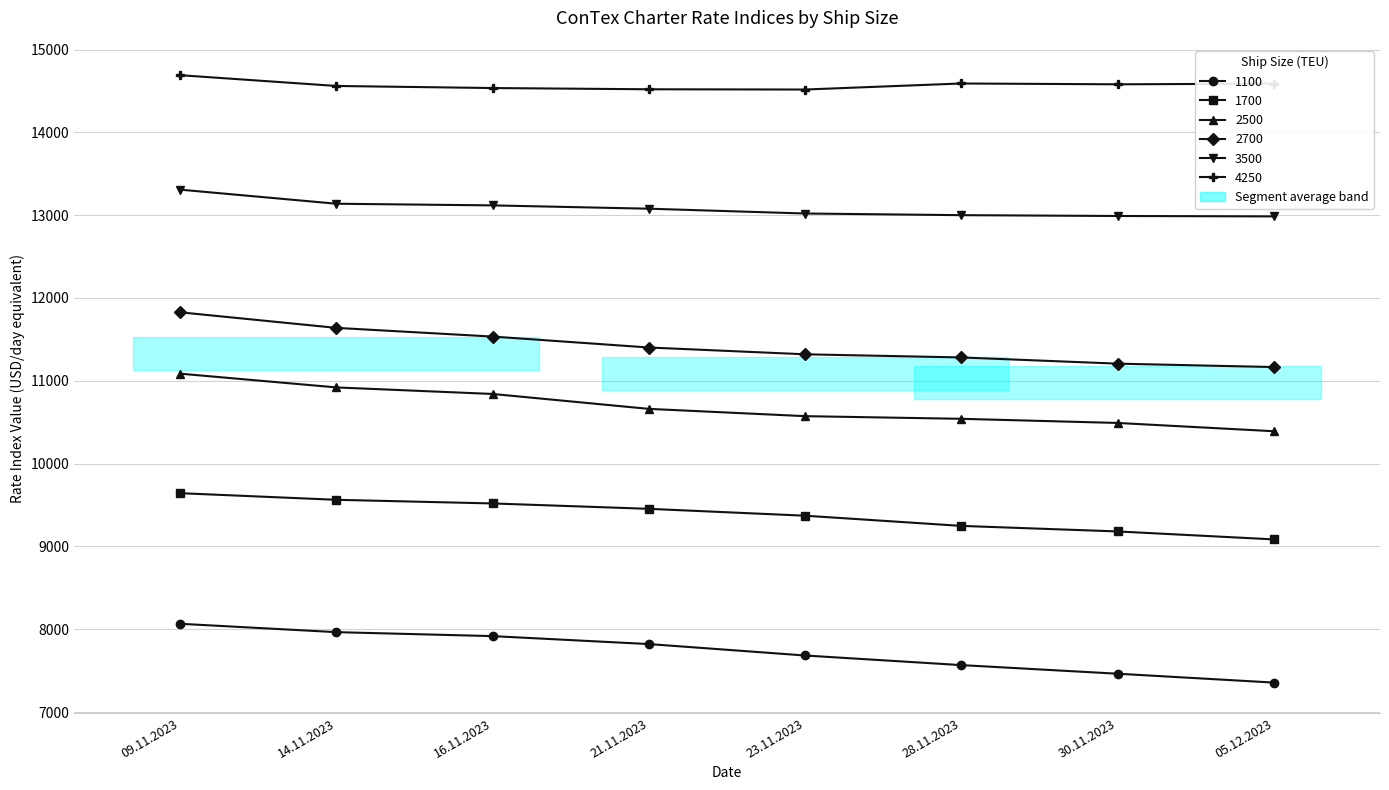

True or false: 4250 has a value of 14535 at 16.11.2023.

True